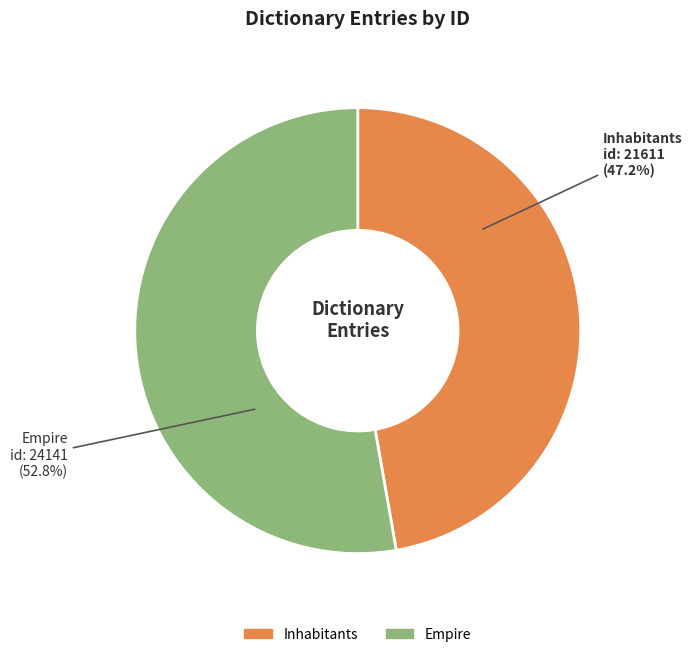

To the nearest percent, what is the average slice percentage?

50%